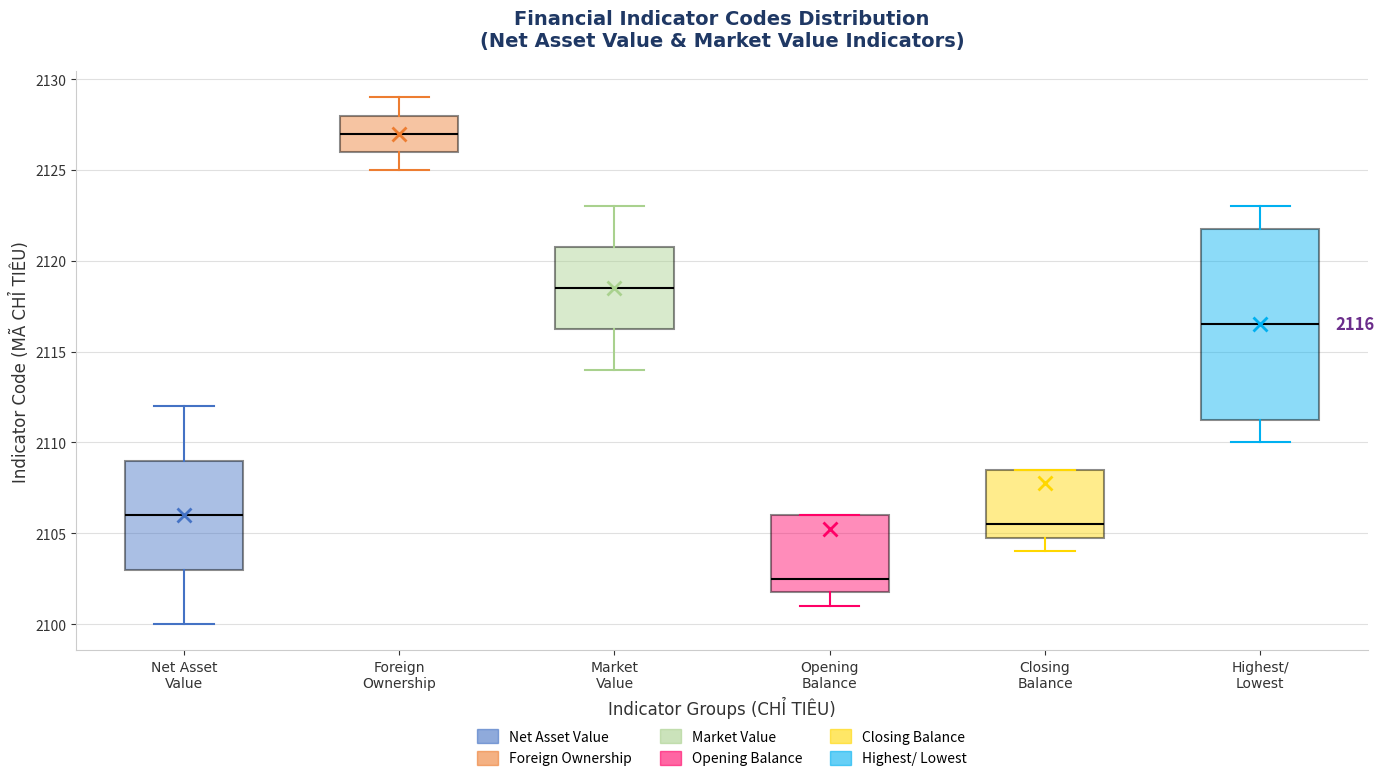

Which box's median line is the lowest?

Opening Balance